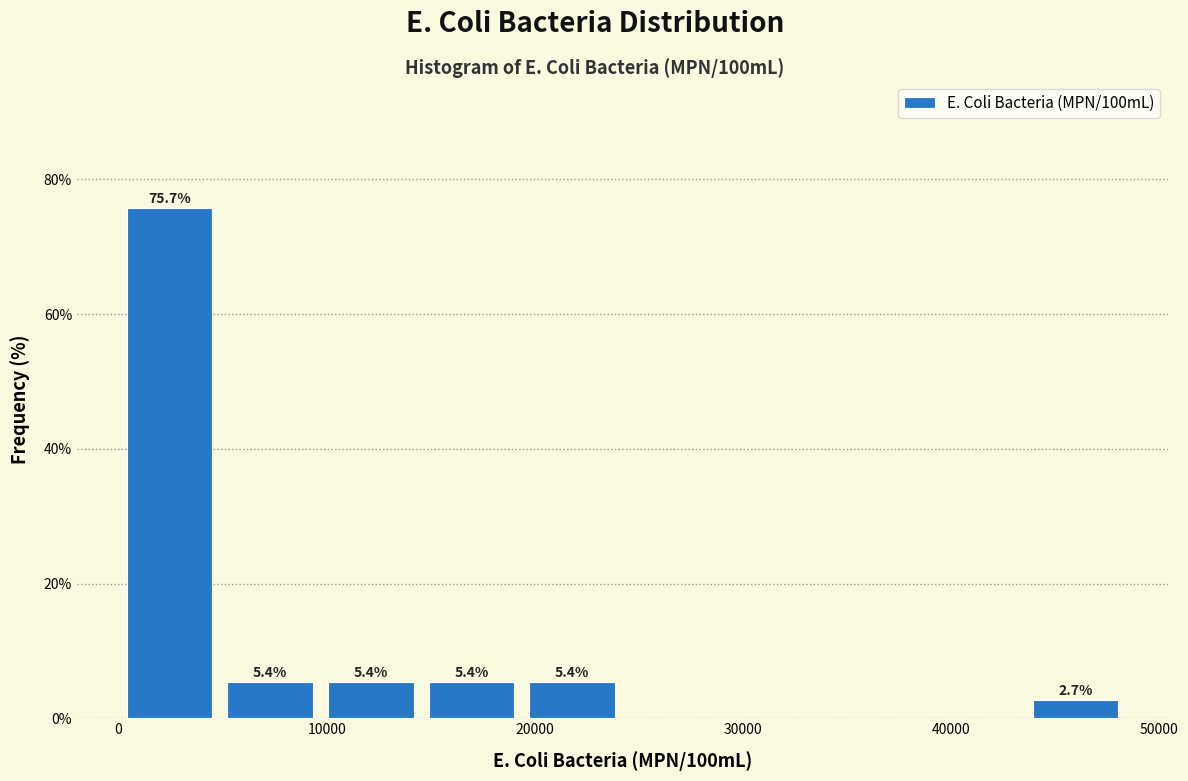

Which range on the x-axis has the tallest bar?

0 to 5000